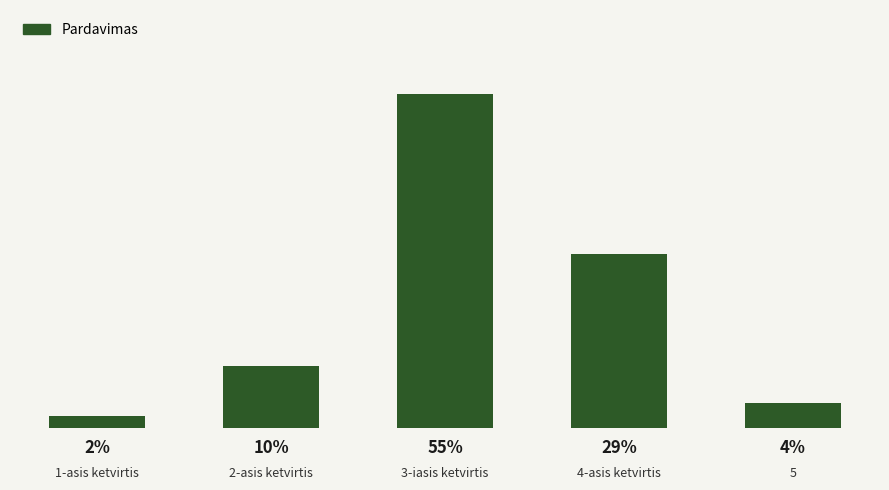

Reading left to right, what are all the values shown in this chart?

1-asis ketvirtis=0.0	2-asis ketvirtis=0.1	3-iasis ketvirtis=0.6	4-asis ketvirtis=0.3	5=0.0